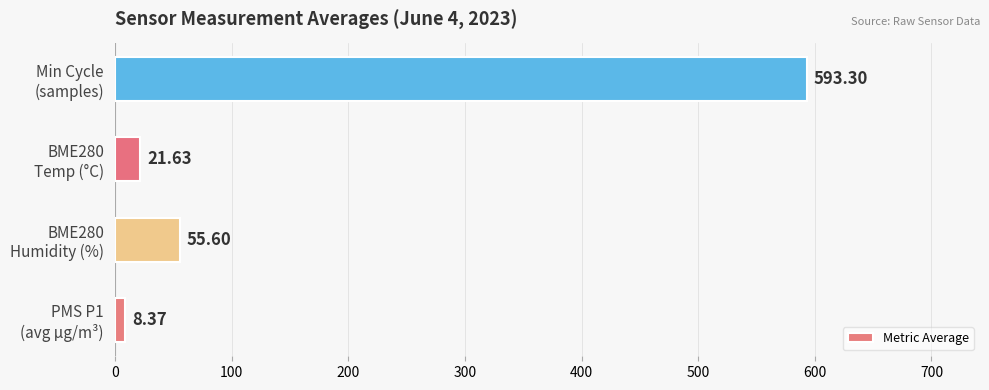

Which label corresponds to the largest value in the chart?

Min Cycle
(samples)